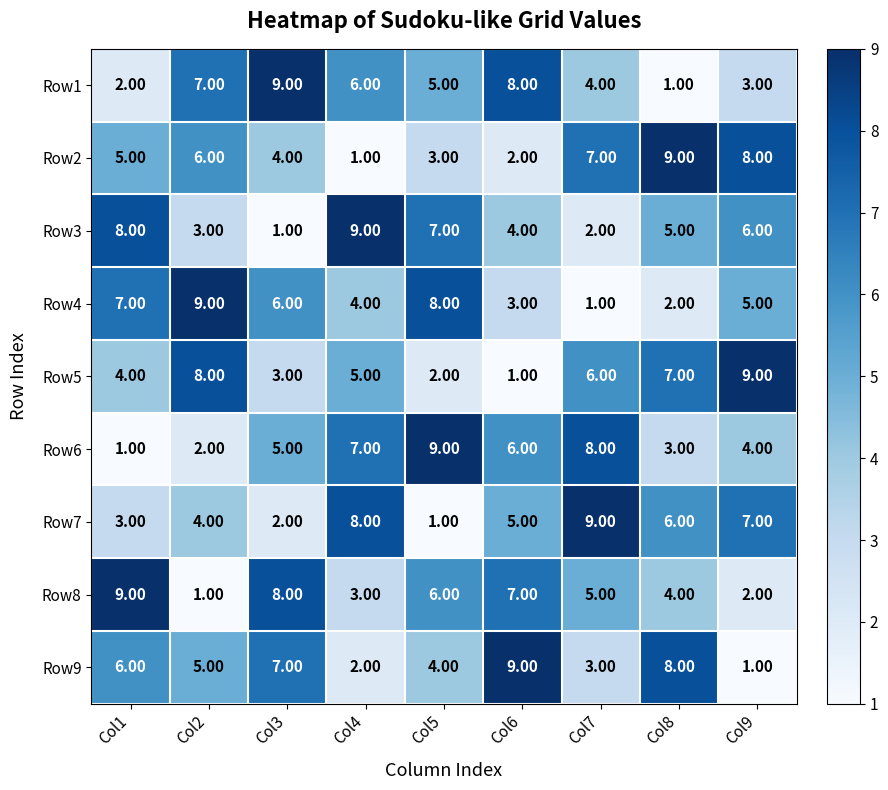

What is the average value of the Row5 series?

5